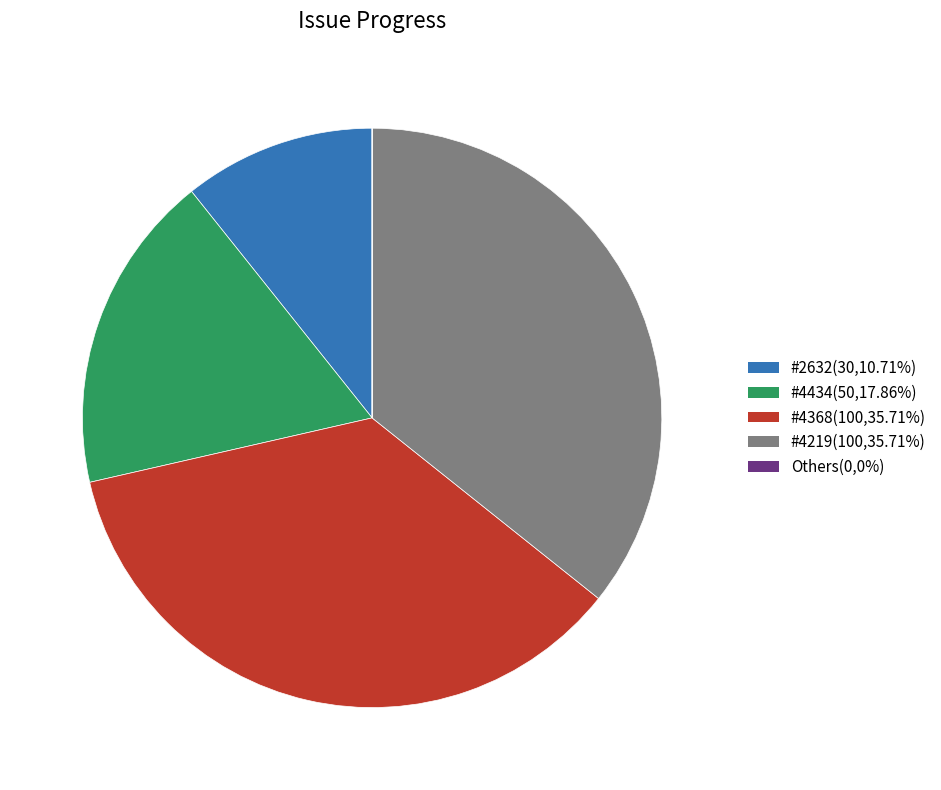

Is there a majority slice in this chart?

No